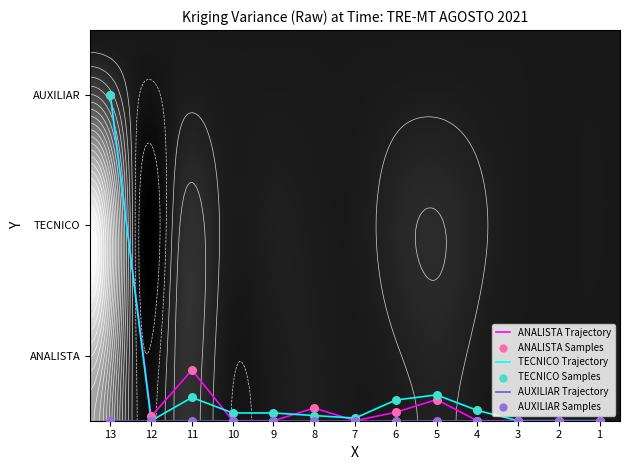

How many data points in ANALISTA are above 0?

6